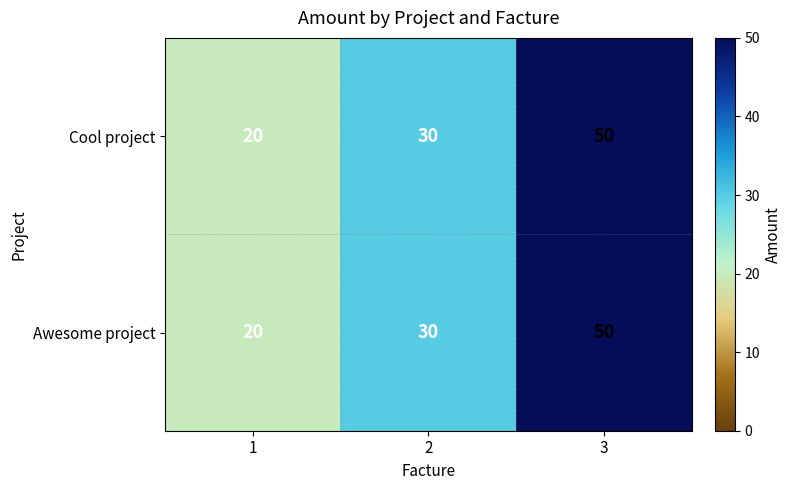

What is the total value across all series at 1?

40